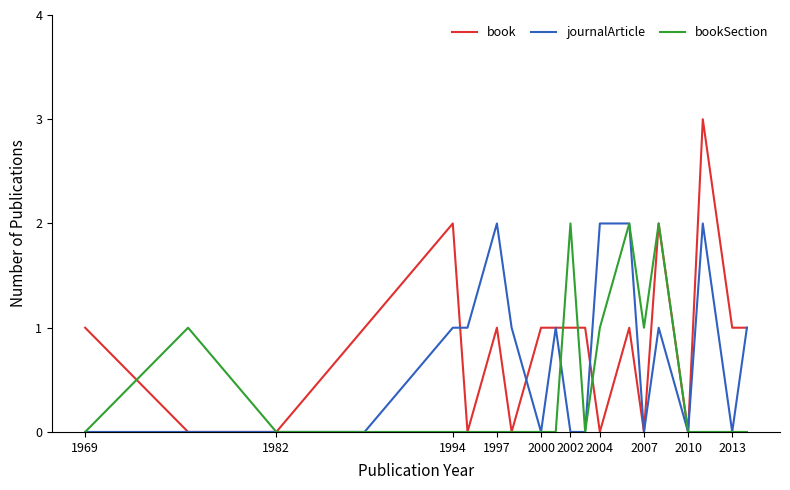

What is the greatest value displayed?

3